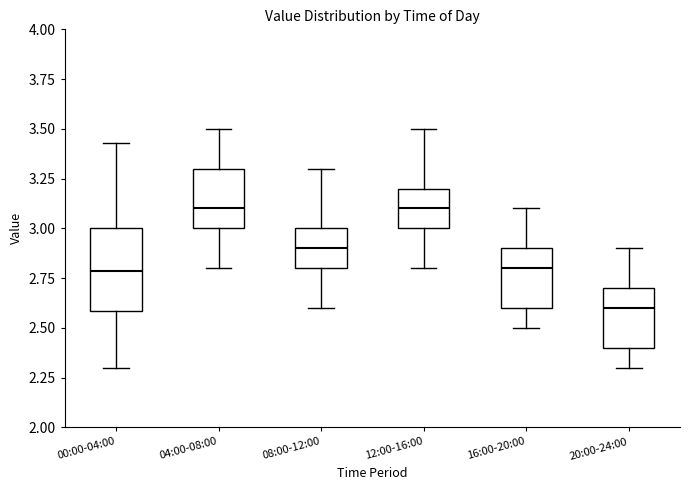

Which box is the tallest, from its lower edge to its upper edge?

00:00-04:00